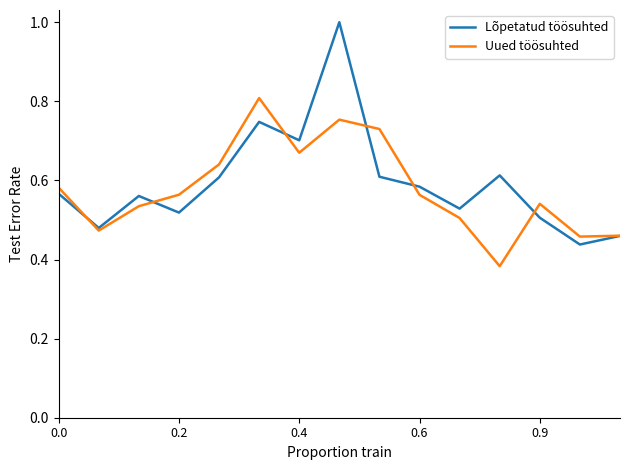

Rank the series by their maximum value, from lowest to highest.

Uued töösuhted, Lõpetatud töösuhted